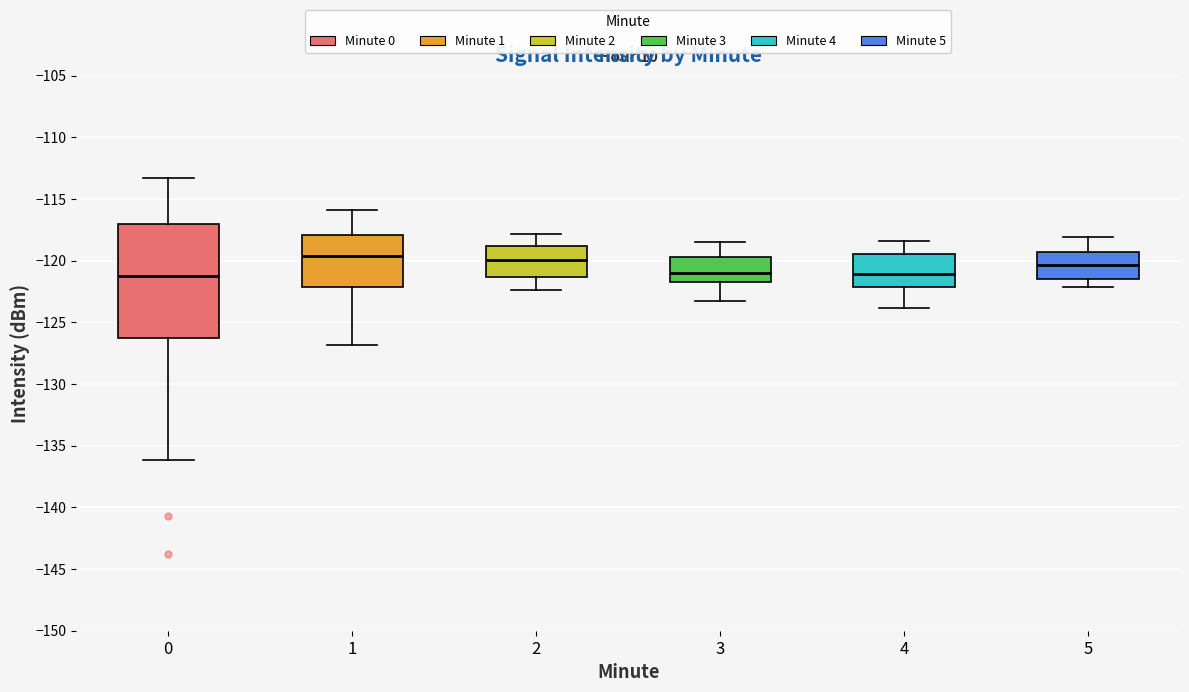

Where does the upper whisker of the box at x = 4 end on the y-axis? The values are not printed on the chart, so give them approximately, as read against the axis.

-118.5